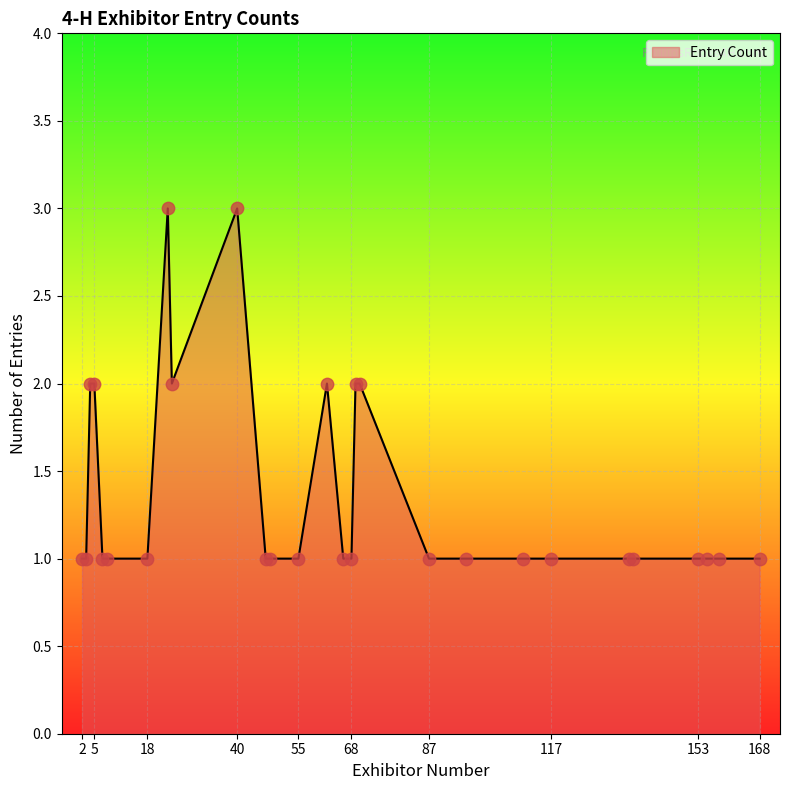

What is the greatest value displayed?

3